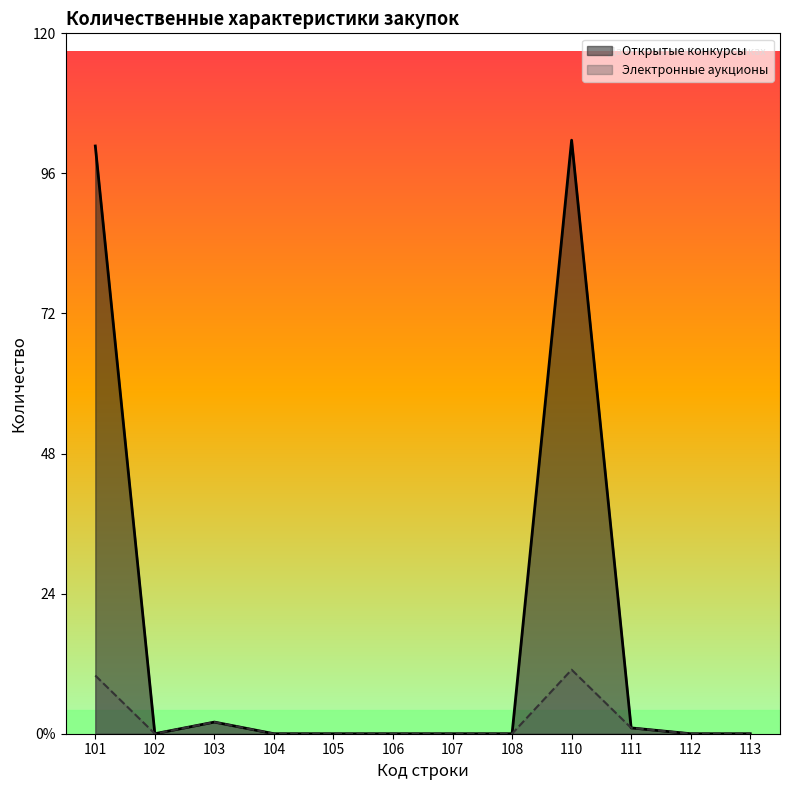

How many data points in Открытые конкурсы are above 0?

4